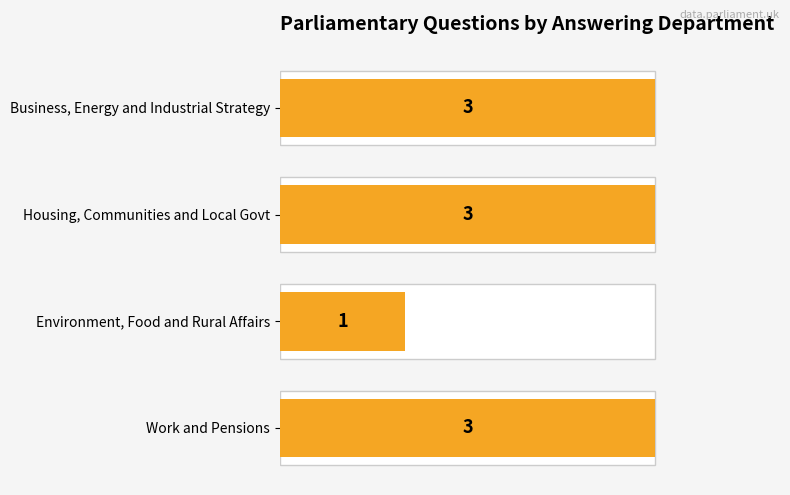

True or false: the data shows 5 at Housing, Communities and Local Govt.

False